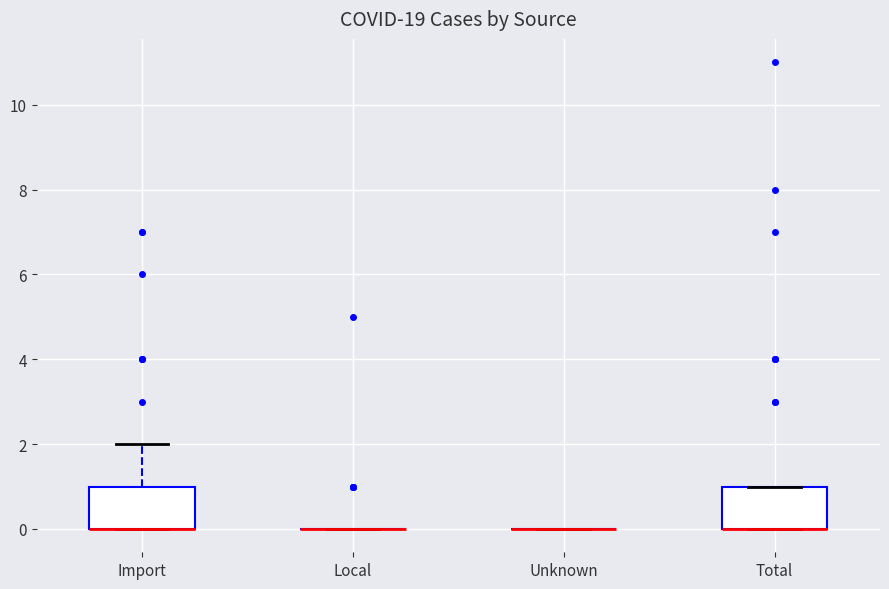

Reading left to right, read every box against the y-axis: the position of its median line, the range the box covers, and the ends of its whiskers. The values are not printed on the chart, so give them approximately, as read against the axis.

Import: median 0 (drawn on the box's lower edge), box 0 to 1, whiskers 0 to 2
Local: box collapsed to a line at 0, whiskers 0 to 0
Unknown: box collapsed to a line at 0, whiskers 0 to 0
Total: median 0 (drawn on the box's lower edge), box 0 to 1, whiskers 0 to 1